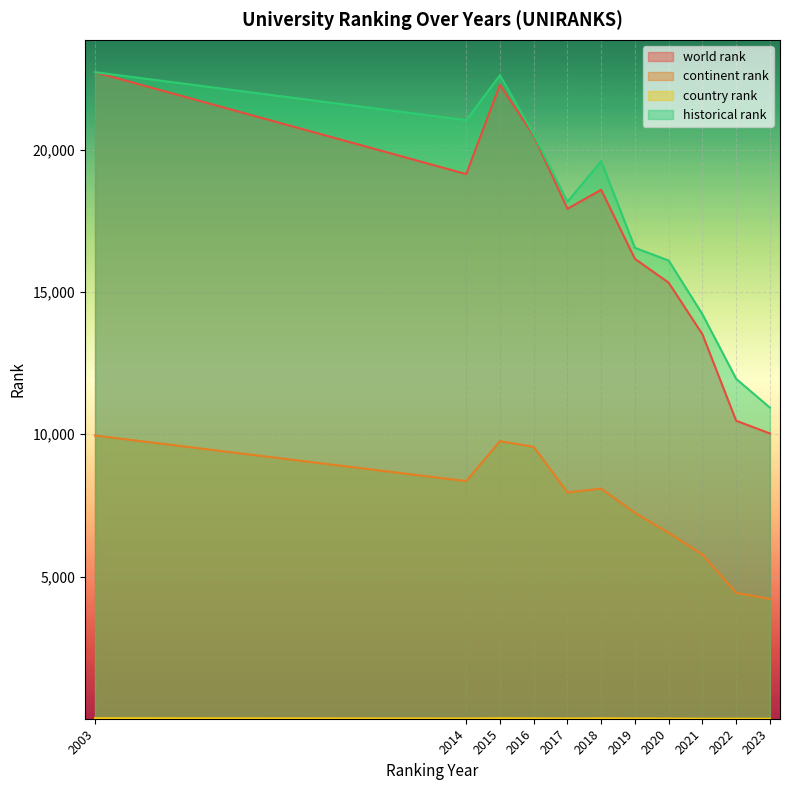

What is the total value across all series at 2022?

26862